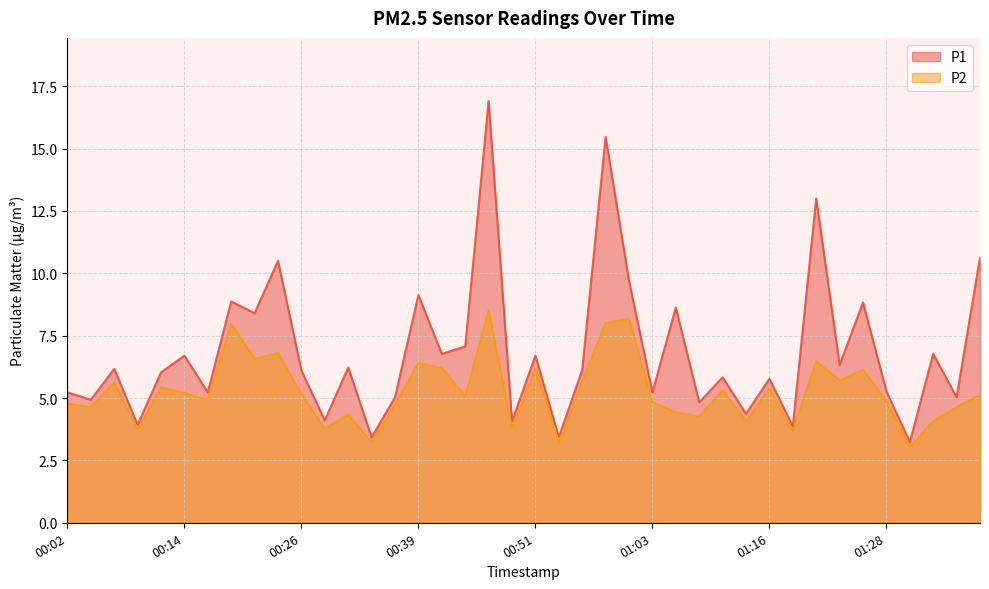

How many data points in P1 are less than 6?

18